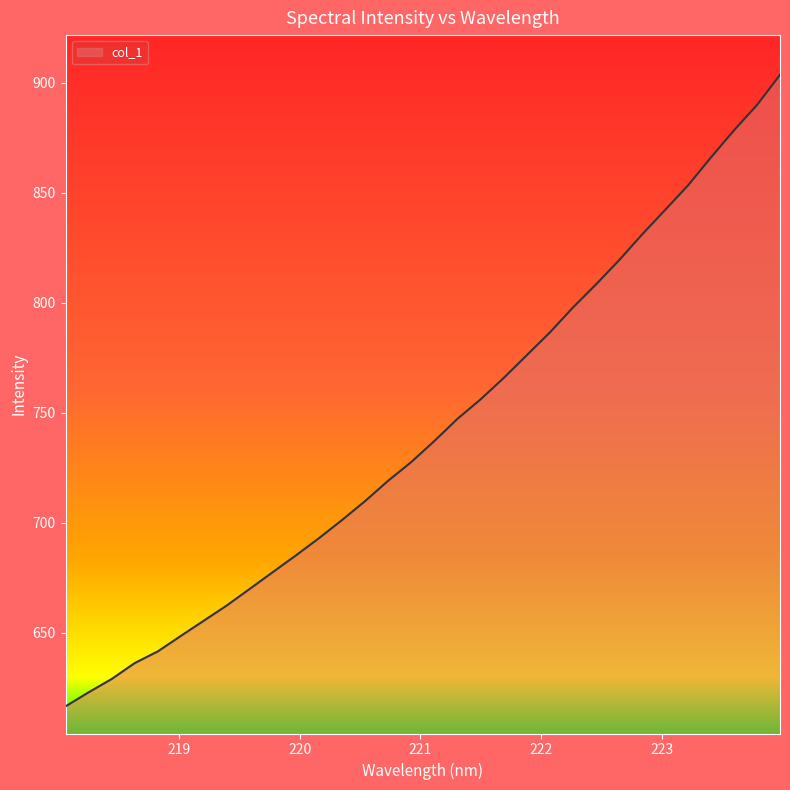

What is the minimum value shown in the chart?

616.7